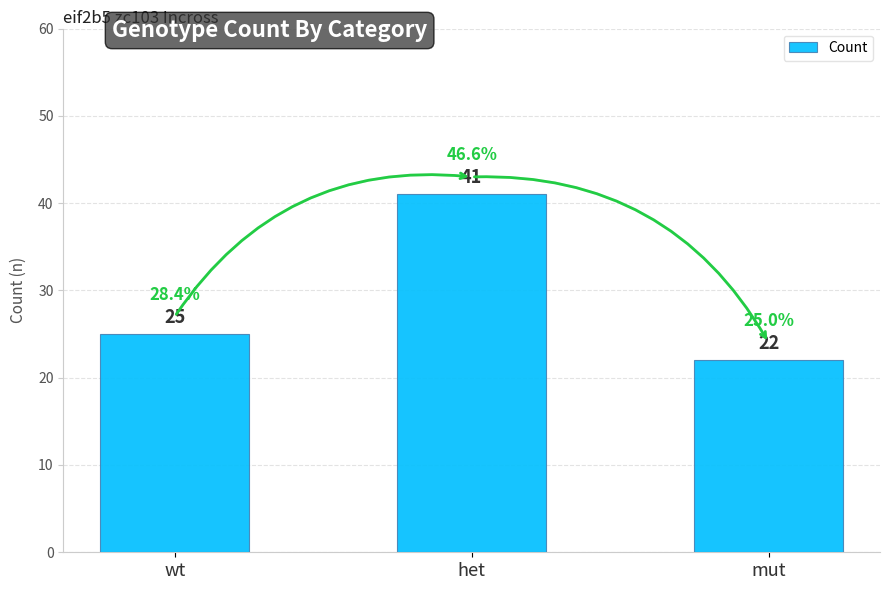

Which label corresponds to the largest value in the chart?

het